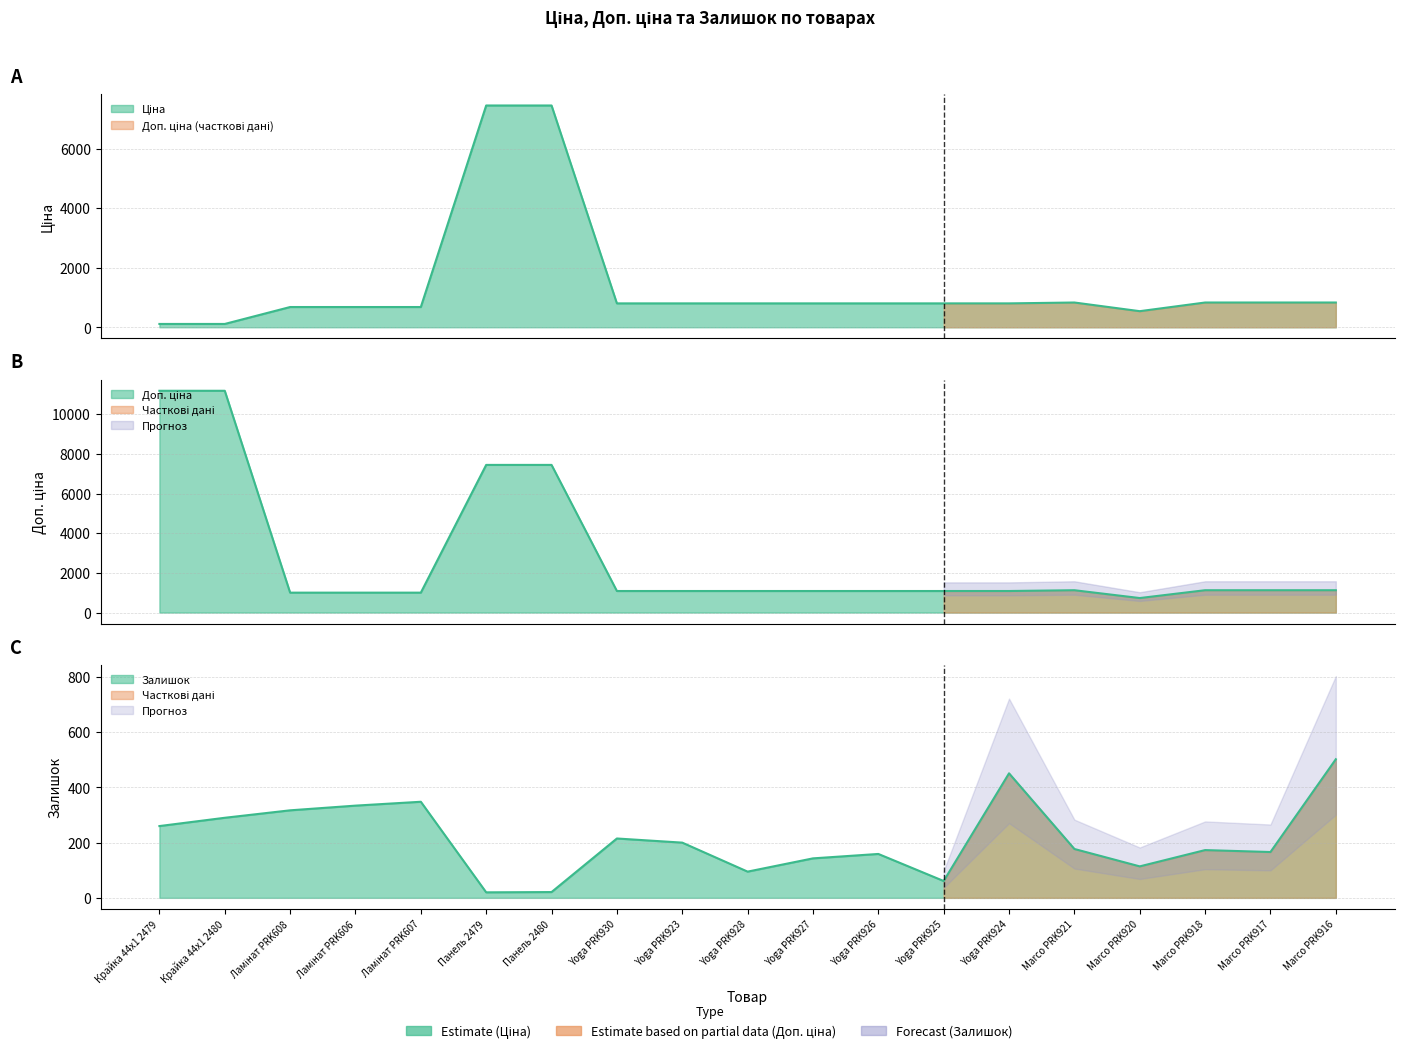

The value of Доп. ціна at Ламінат PRK607 is 1004.1. True or false?

True